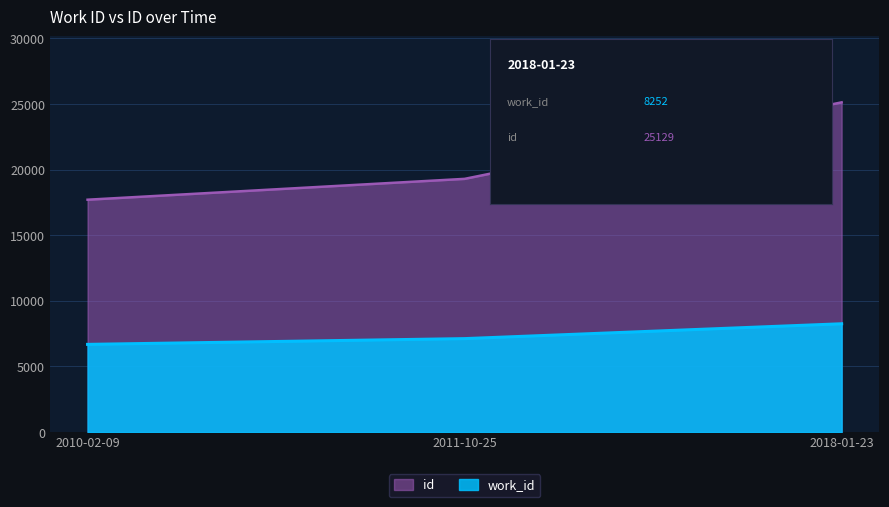

List the series in order of their peak value, lowest first.

work_id, id